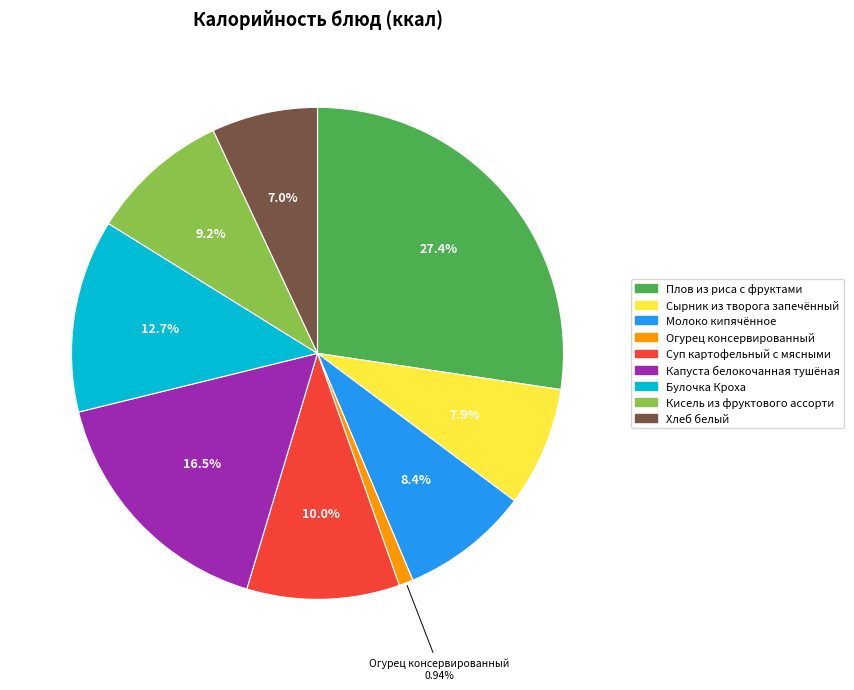

What percentage is the Молоко кипячённое slice, to the nearest percent?

8%